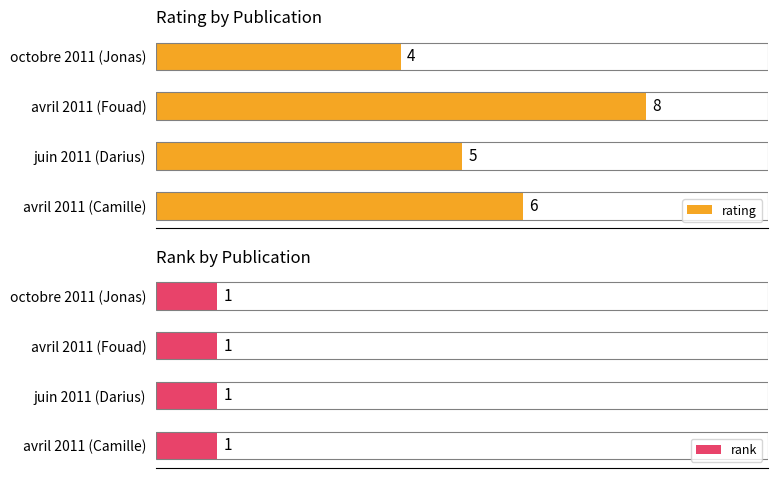

Which series has the largest range (max minus min)?

rating